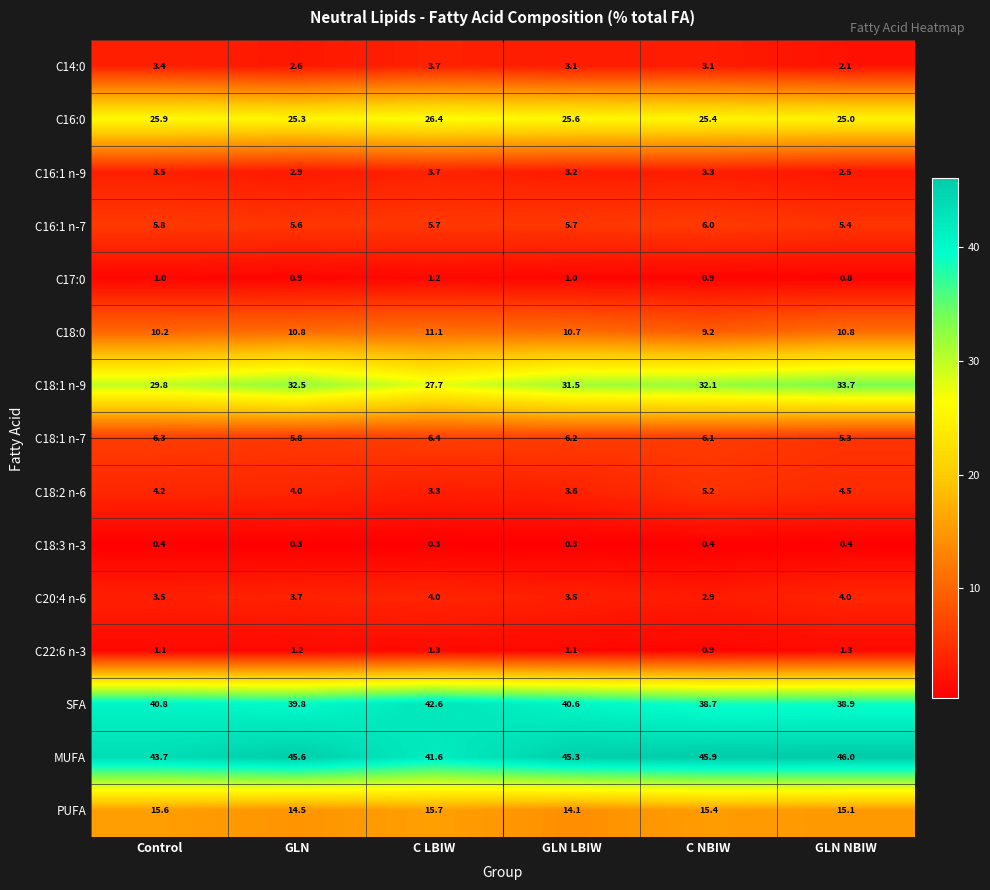

Between Control and GLN NBIW, which series saw the biggest shift?

C18:1 n-9